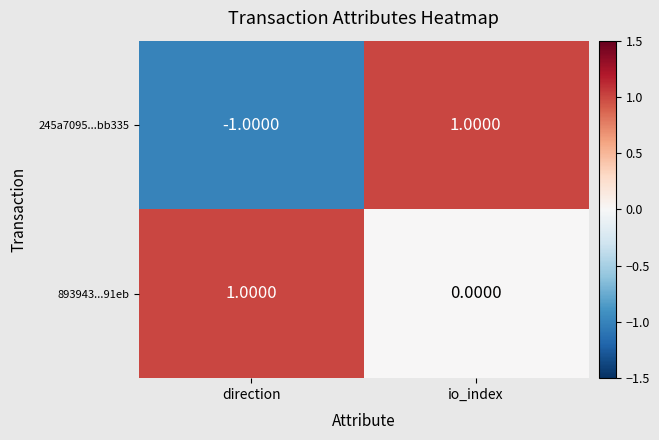

Which category has the lowest value across all series?

direction